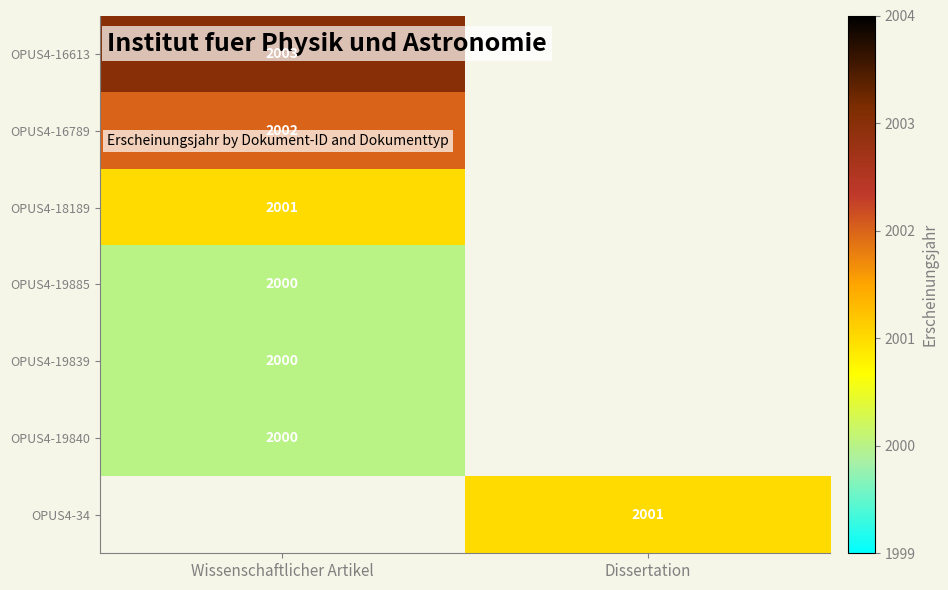

What is the minimum value shown in the chart?

2000.0